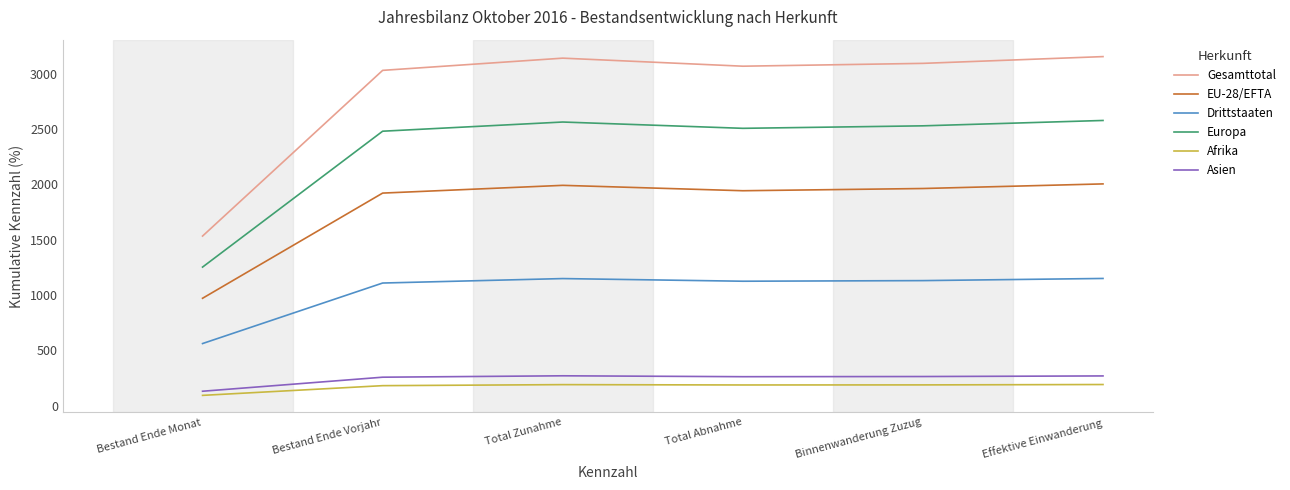

What is the spread (max minus min) of values at Binnenwanderung Zuzug?

2906.2